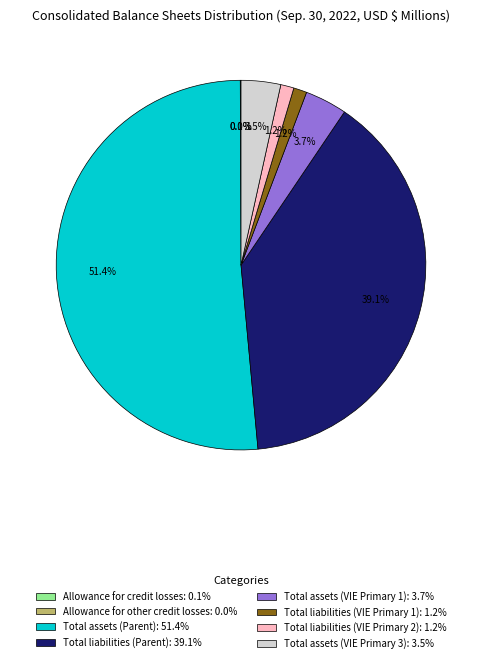

Is the sum of Total assets (VIE Primary 1): 3.7% and Total assets (VIE Primary 3): 3.5% greater than half?

No